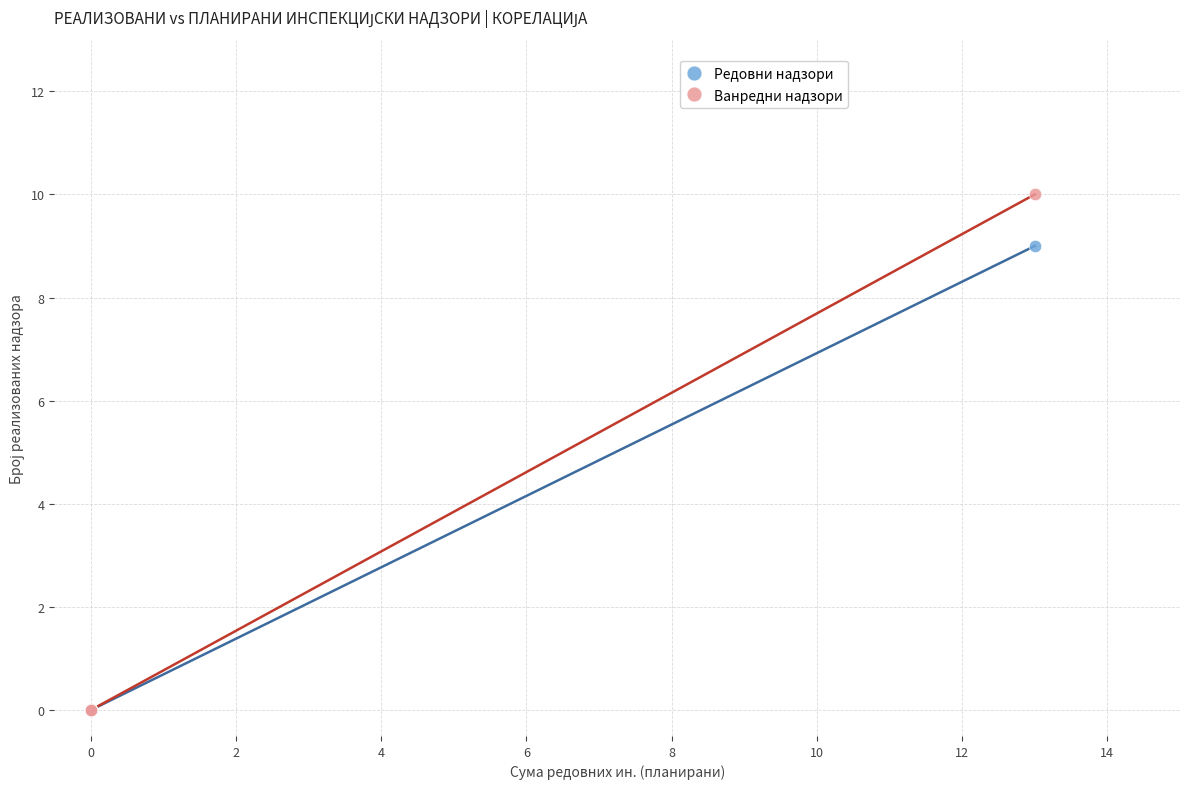

What are all the series names shown in the legend?

Редовни надзори, Ванредни надзори